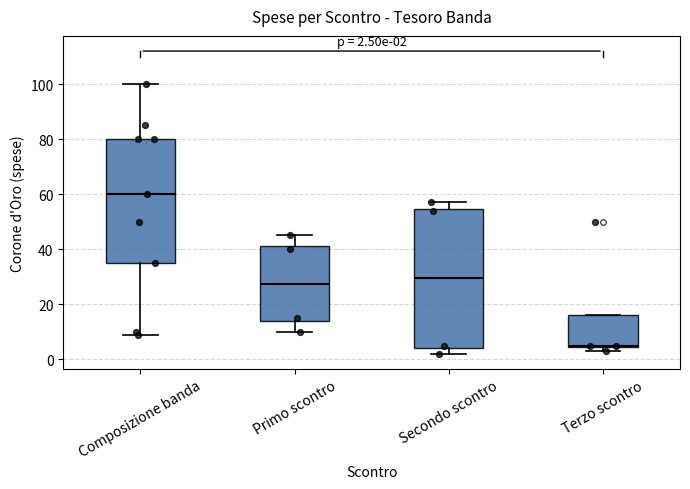

Which box is the tallest, from its lower edge to its upper edge?

Secondo scontro